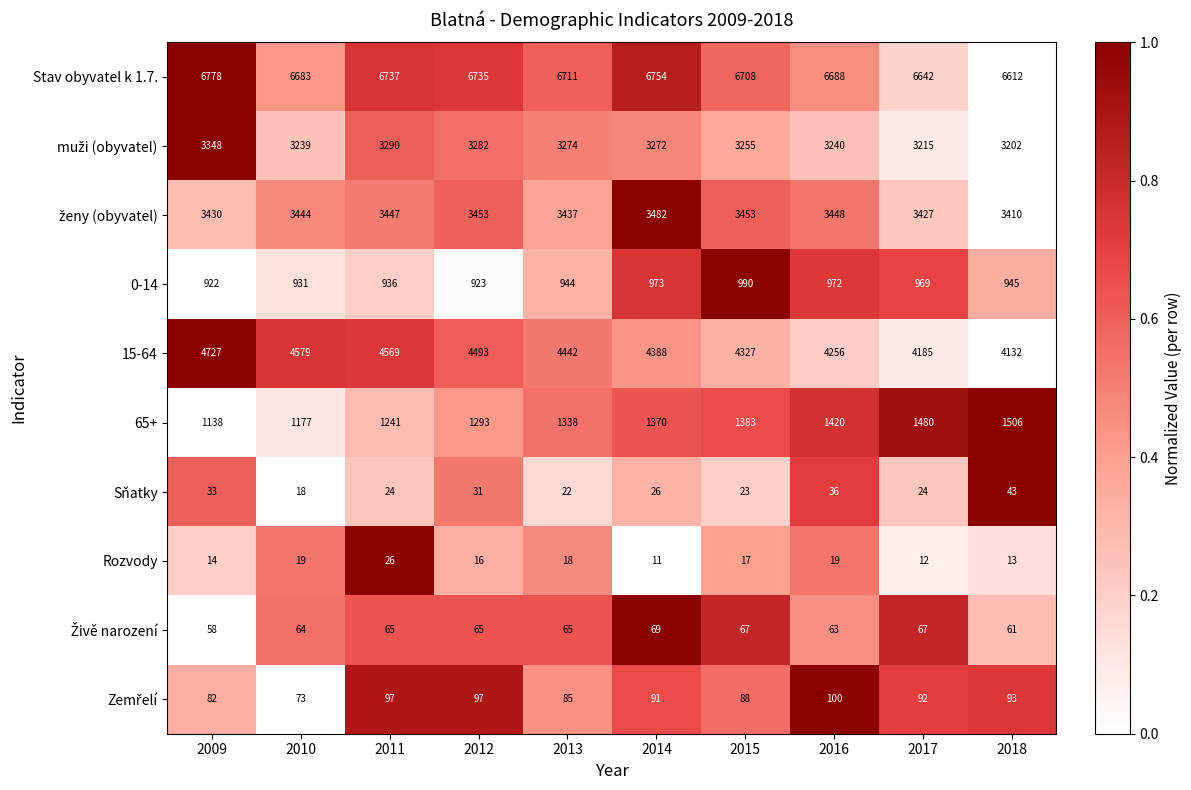

What is the sum of the Rozvody values at 2012 and 2017?

28